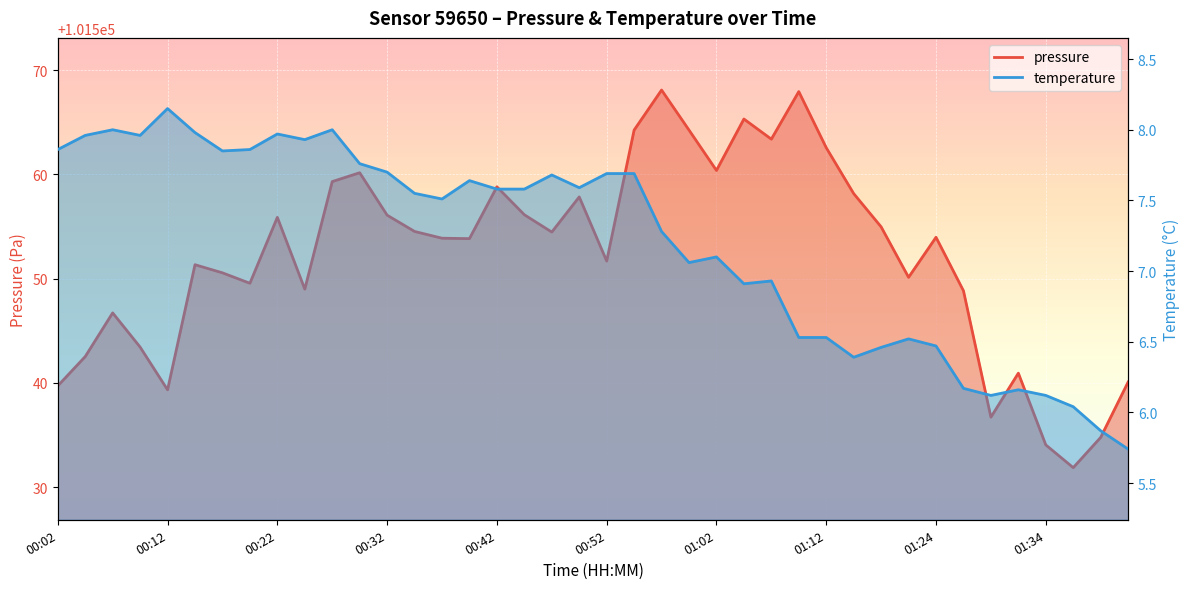

How many data points in pressure are less than 101553?

18